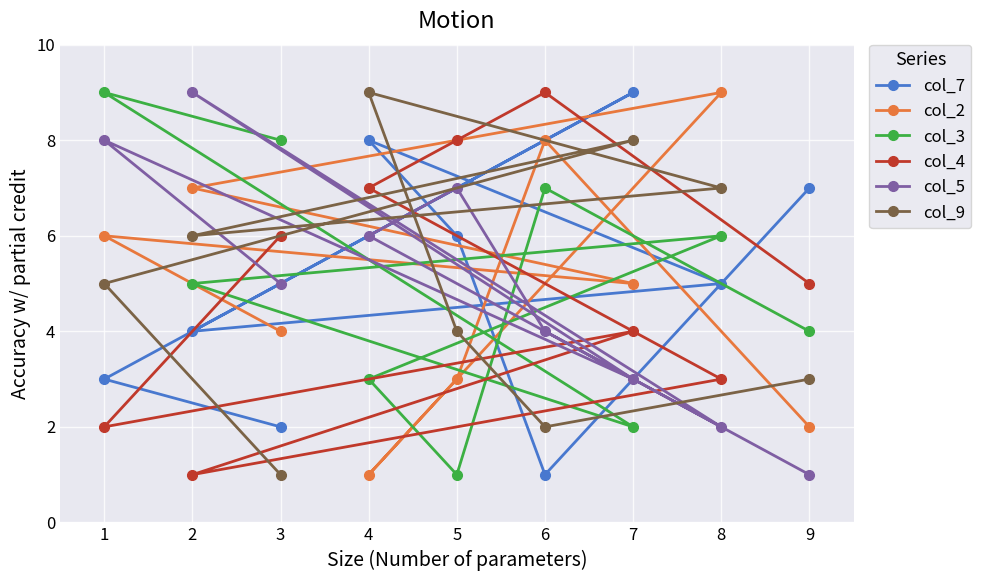

What are all the series names shown in the legend?

col_7, col_2, col_3, col_4, col_5, col_9